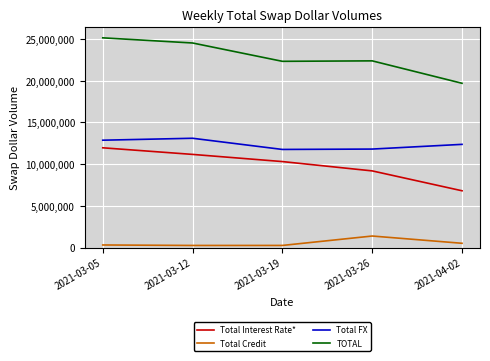

Which series has the widest spread of values?

TOTAL